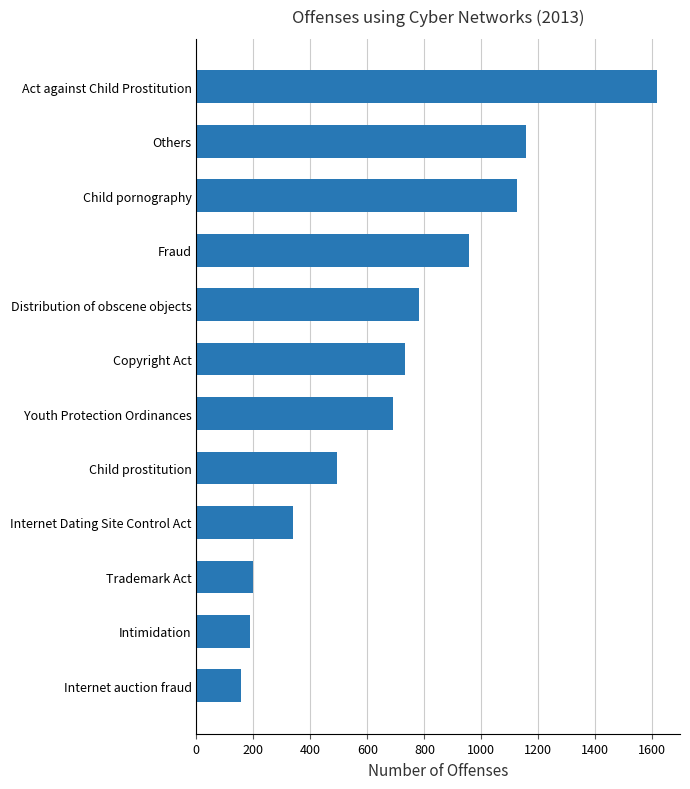

Reading bottom to top, list all the values displayed in this chart.

Internet auction fraud=158	Intimidation=189	Trademark Act=197	Internet Dating Site Control Act=339	Child prostitution=492	Youth Protection Ordinances=690	Copyright Act=731	Distribution of obscene objects=781	Fraud=956	Child pornography=1124	Others=1156	Act against Child Prostitution=1616